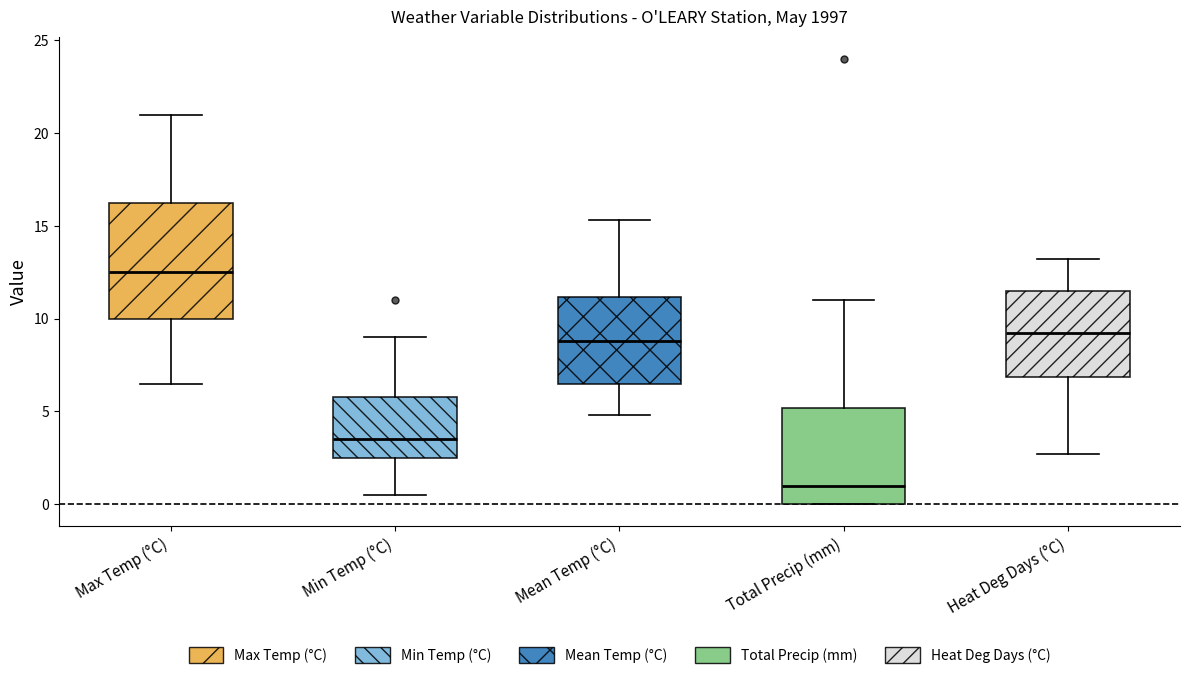

Reading left to right, transcribe this box plot: for each box, give where its median line is, the range the box spans, and where its two whiskers end, as read against the y-axis. The values are not printed on the chart, so give them approximately, as read against the axis.

Max Temp (°C): median 12.5, box 10.0 to 16.5, whiskers 6.5 to 21.0
Min Temp (°C): median 3.5, box 2.5 to 6.0, whiskers 0.5 to 9.0
Mean Temp (°C): median 9.0, box 6.5 to 11.0, whiskers 5.0 to 15.5
Total Precip (mm): median 1.0, box 0.0 to 5.0, whiskers 0.0 to 11.0
Heat Deg Days (°C): median 9.0, box 7.0 to 11.5, whiskers 2.5 to 13.0